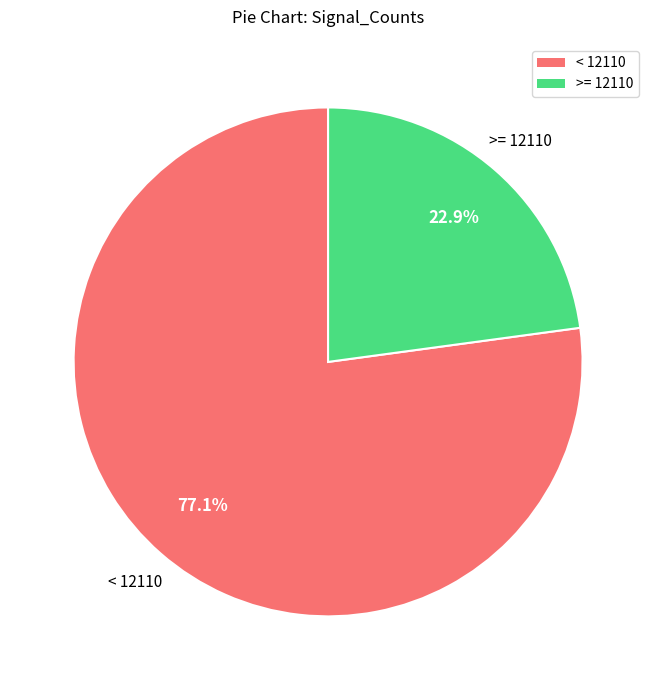

Is there any slice that represents more than half of the pie?

Yes